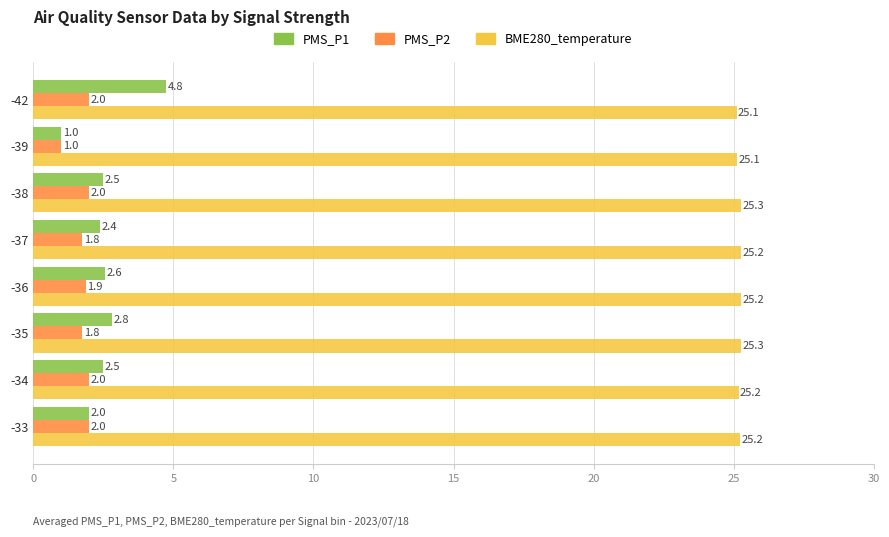

What is the spread (max minus min) of values at -39?

24.1